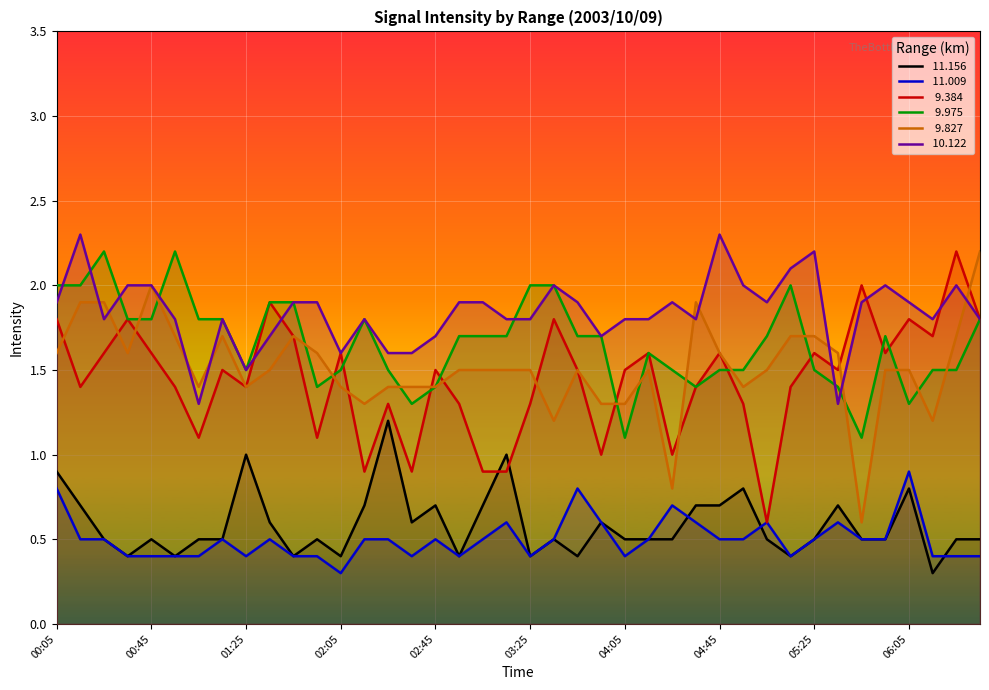

What is the value of the   9.384 point at the 39th from the left?

2.2